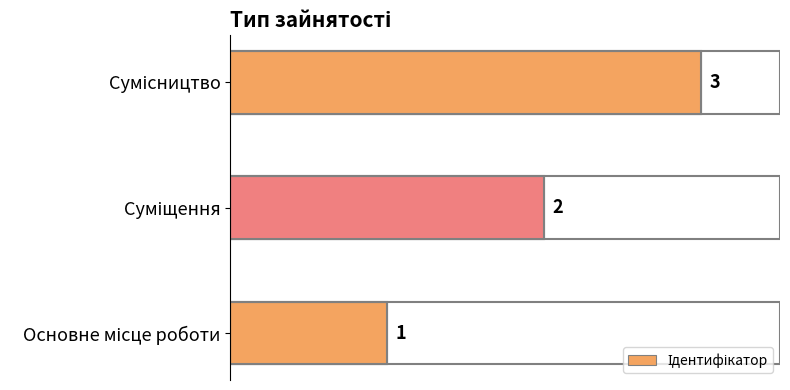

What is the sum of all values?

6